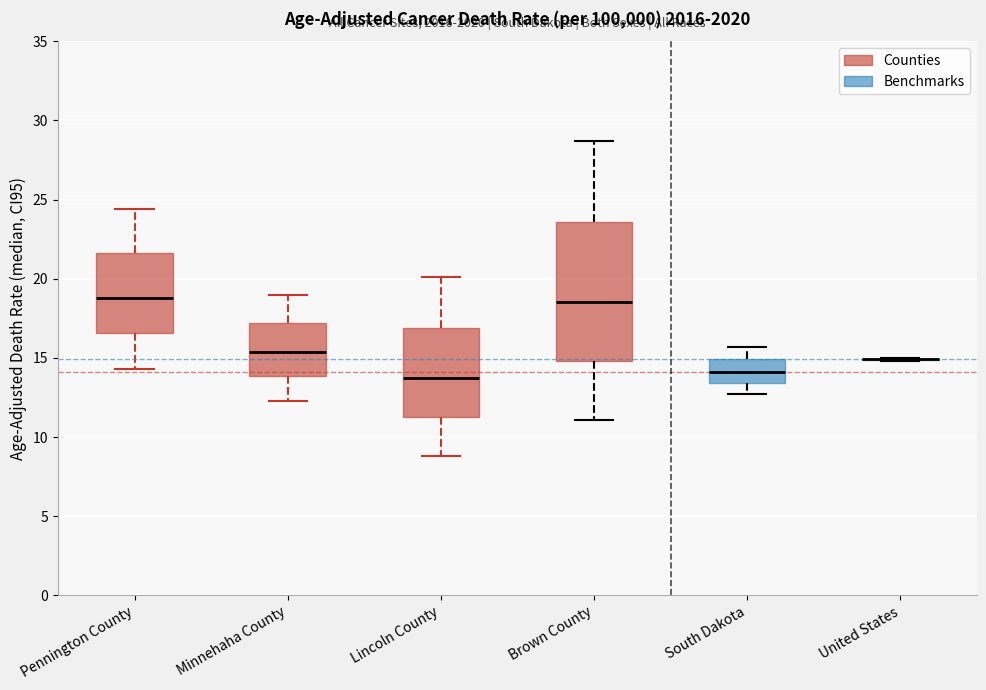

Where does the median line of the box for South Dakota sit on the y-axis? The values are not printed on the chart, so give them approximately, as read against the axis.

14.0